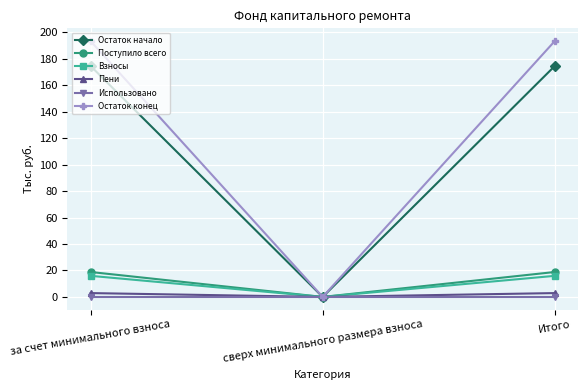

Which category has the lowest value in the Остаток начало series?

сверх минимального размера взноса